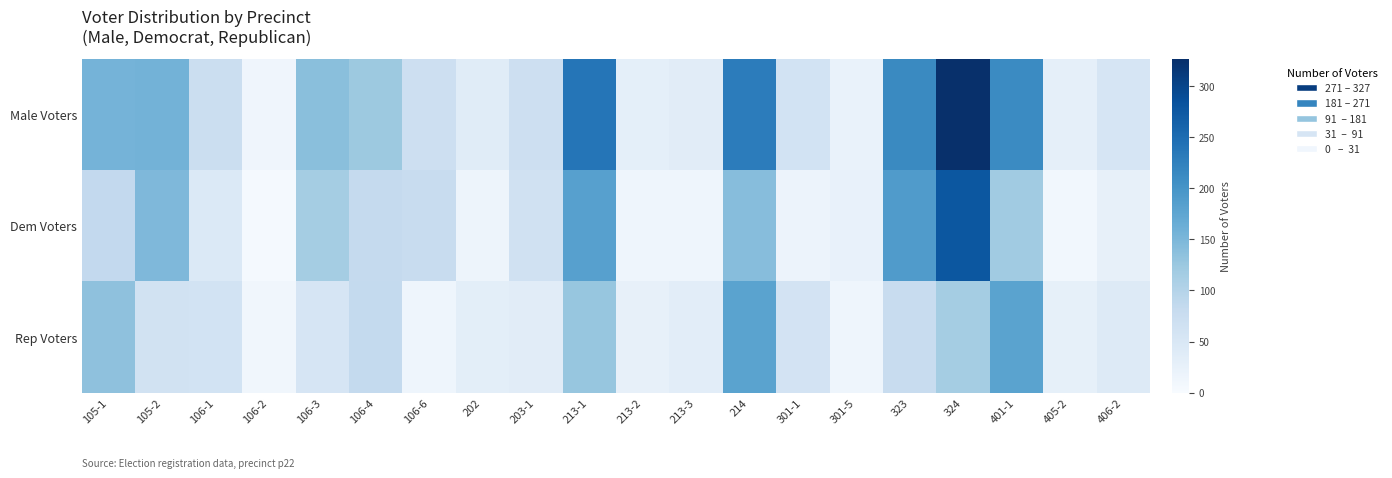

Rank the series by their maximum value, from highest to lowest.

Male Voters, Dem Voters, Rep Voters